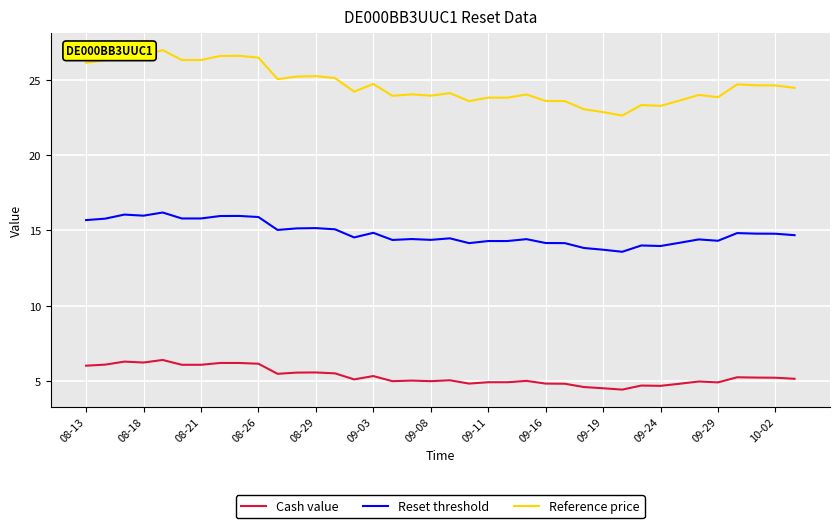

Which series has the largest range (max minus min)?

Reference price